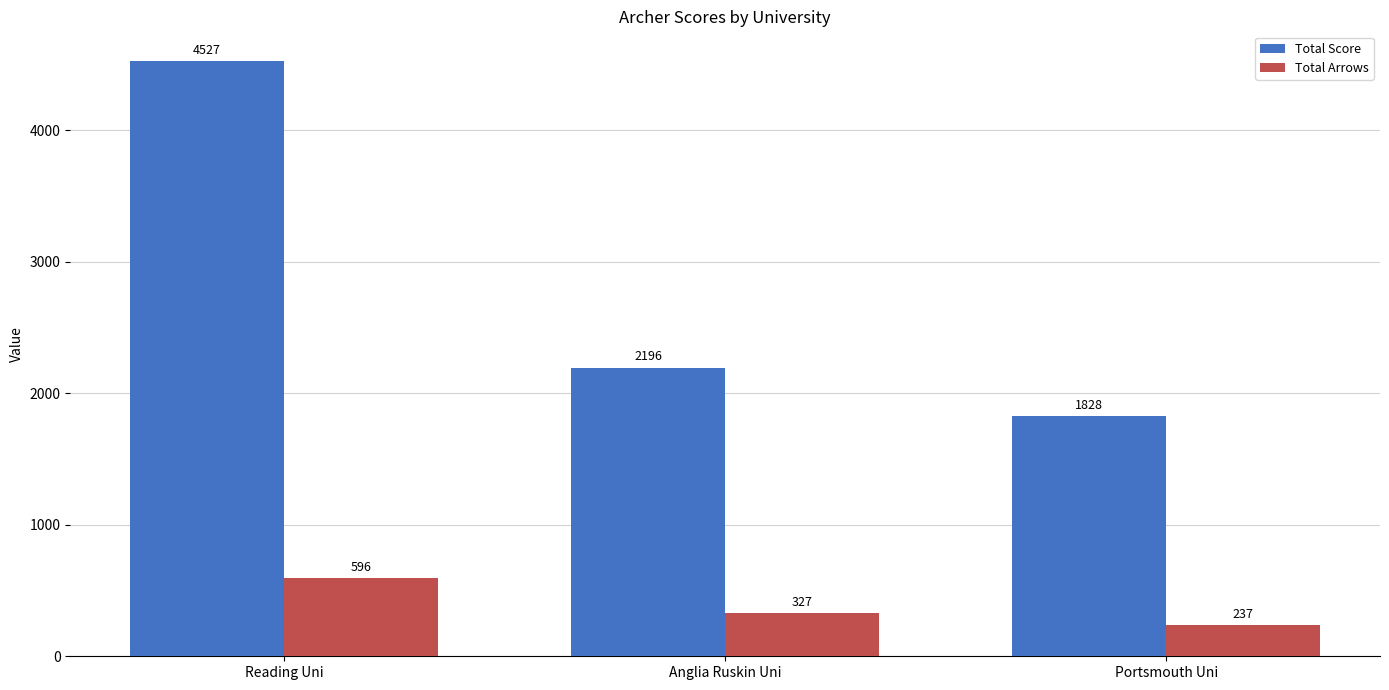

At which label does Total Arrows reach its peak?

Reading Uni